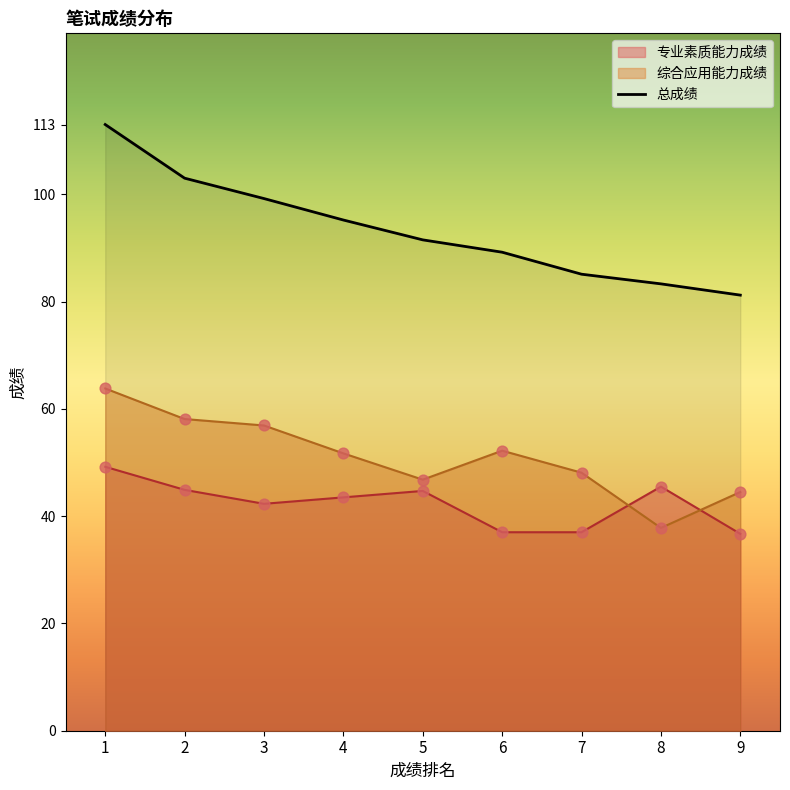

At which category is the sum across all series the highest?

1